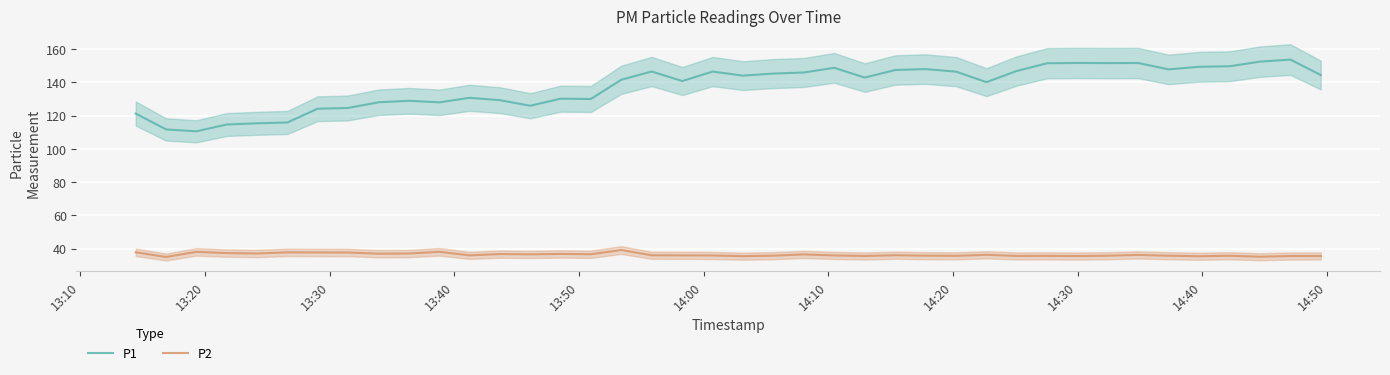

True or false: P2 and P1 intersect in this chart.

False